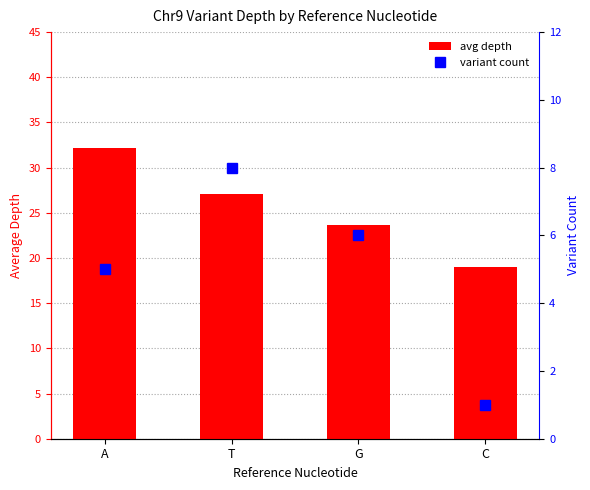

Is it true that variant count equals 1.7 at C?

False